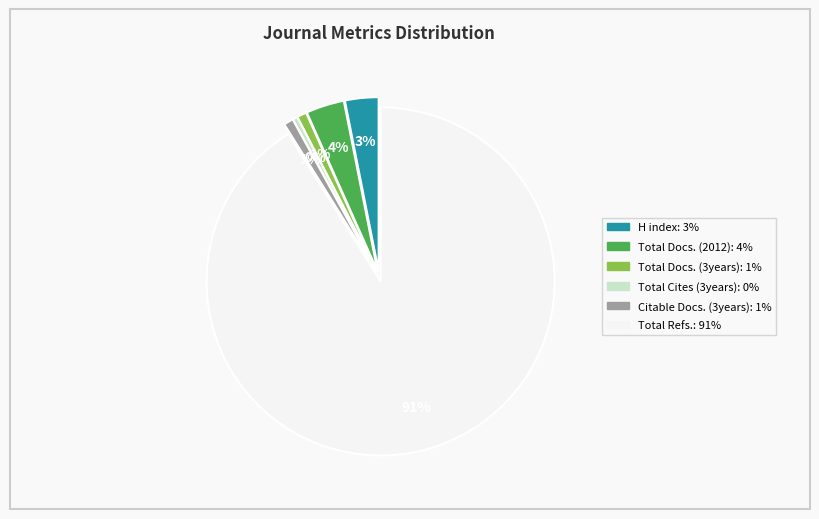

What percentage do Citable Docs. (3years) and Total Cites (3years) together represent?

1.3%